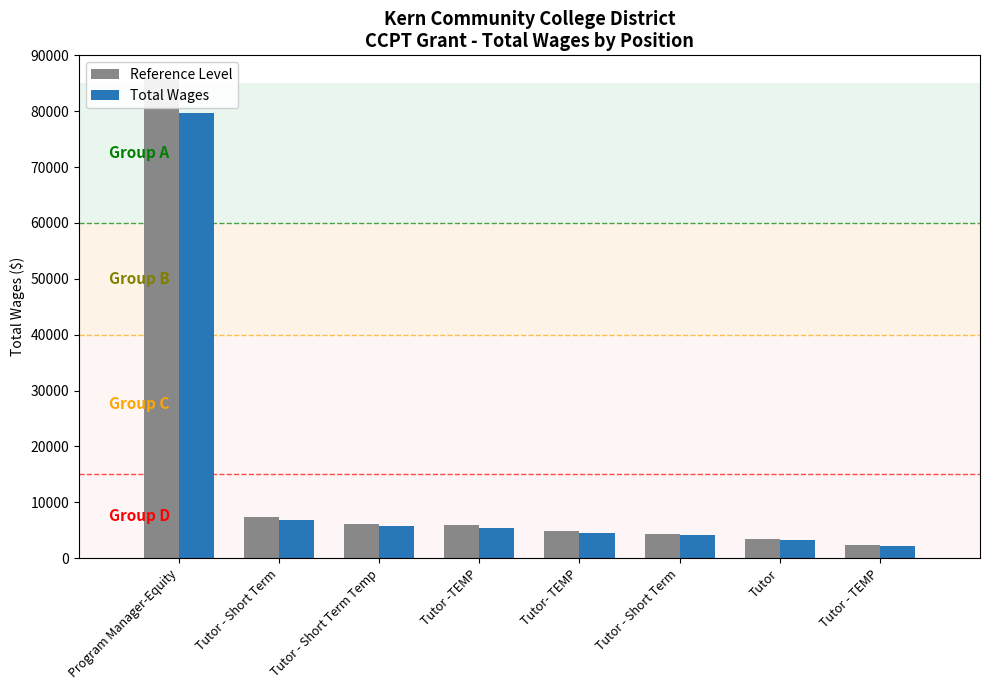

At Tutor, list the series in order from smallest to largest.

Total Wages, Reference Level